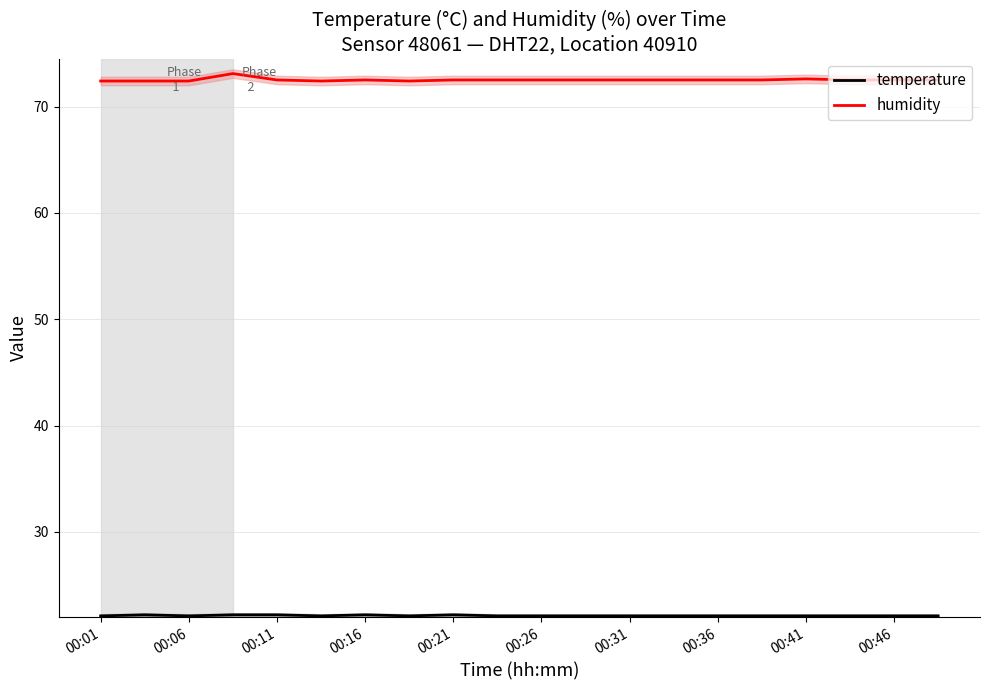

Reading left to right, extract all data points from this chart.

temperature: 22.1	22.2	22.1	22.2	22.2	22.1	22.2	22.1	22.2	22.1	22.1	22.1	22.1	22.1	22.1	22.1	22.1	22.1	22.1	22.1
humidity: 72.4	72.4	72.4	73.1	72.5	72.4	72.5	72.4	72.5	72.5	72.5	72.5	72.5	72.5	72.5	72.5	72.6	72.5	72.5	72.5